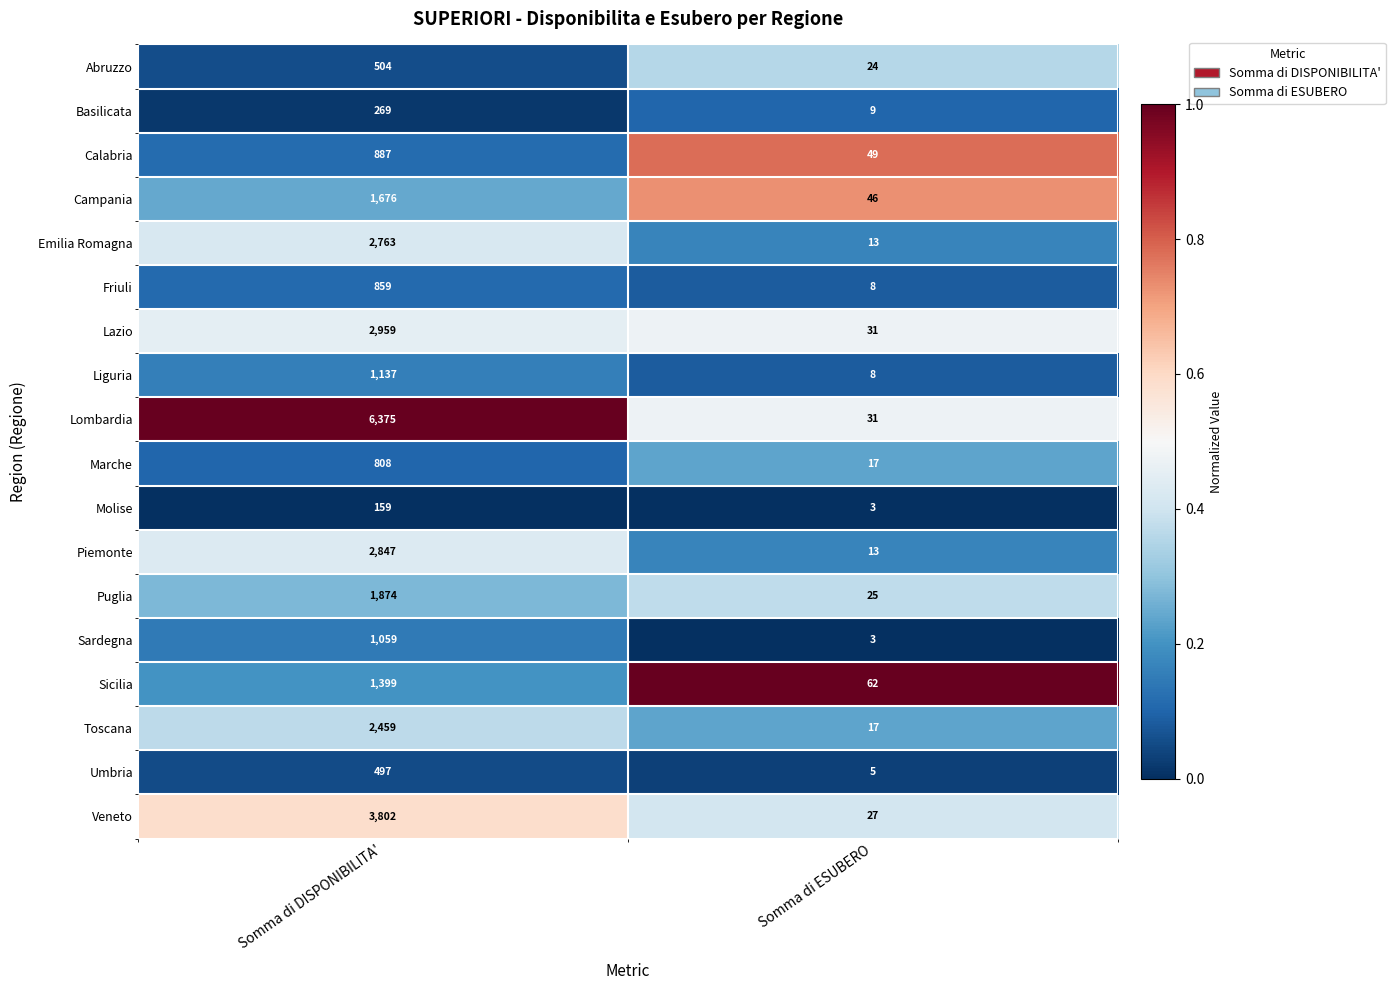

What value does the Veneto series have at Somma di ESUBERO?

27